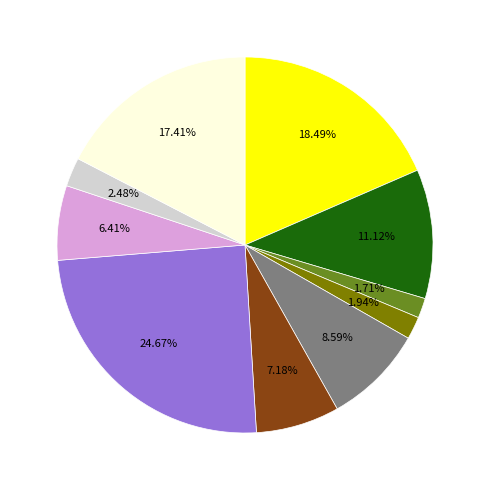

Is there any slice that represents more than half of the pie?

No